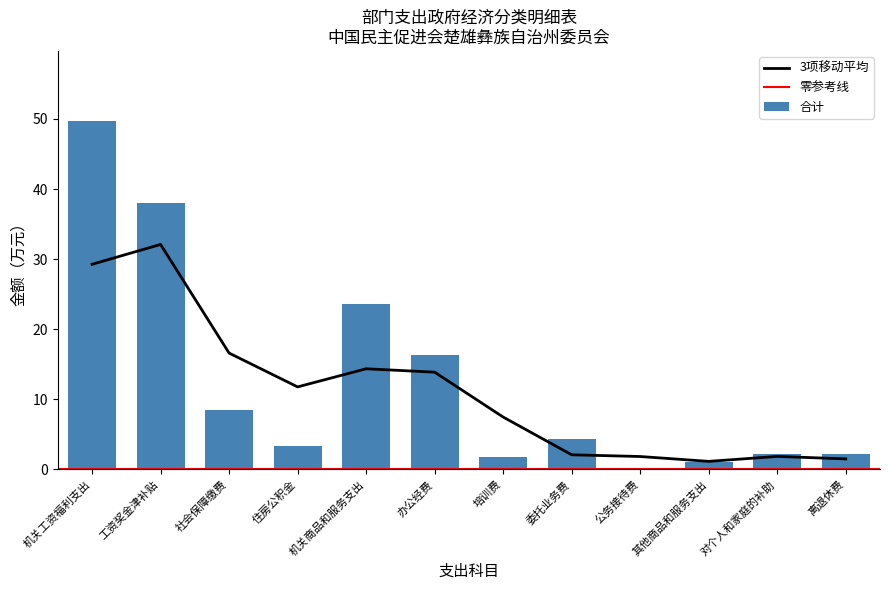

What is the label of the 8th bar from the left?

委托业务费